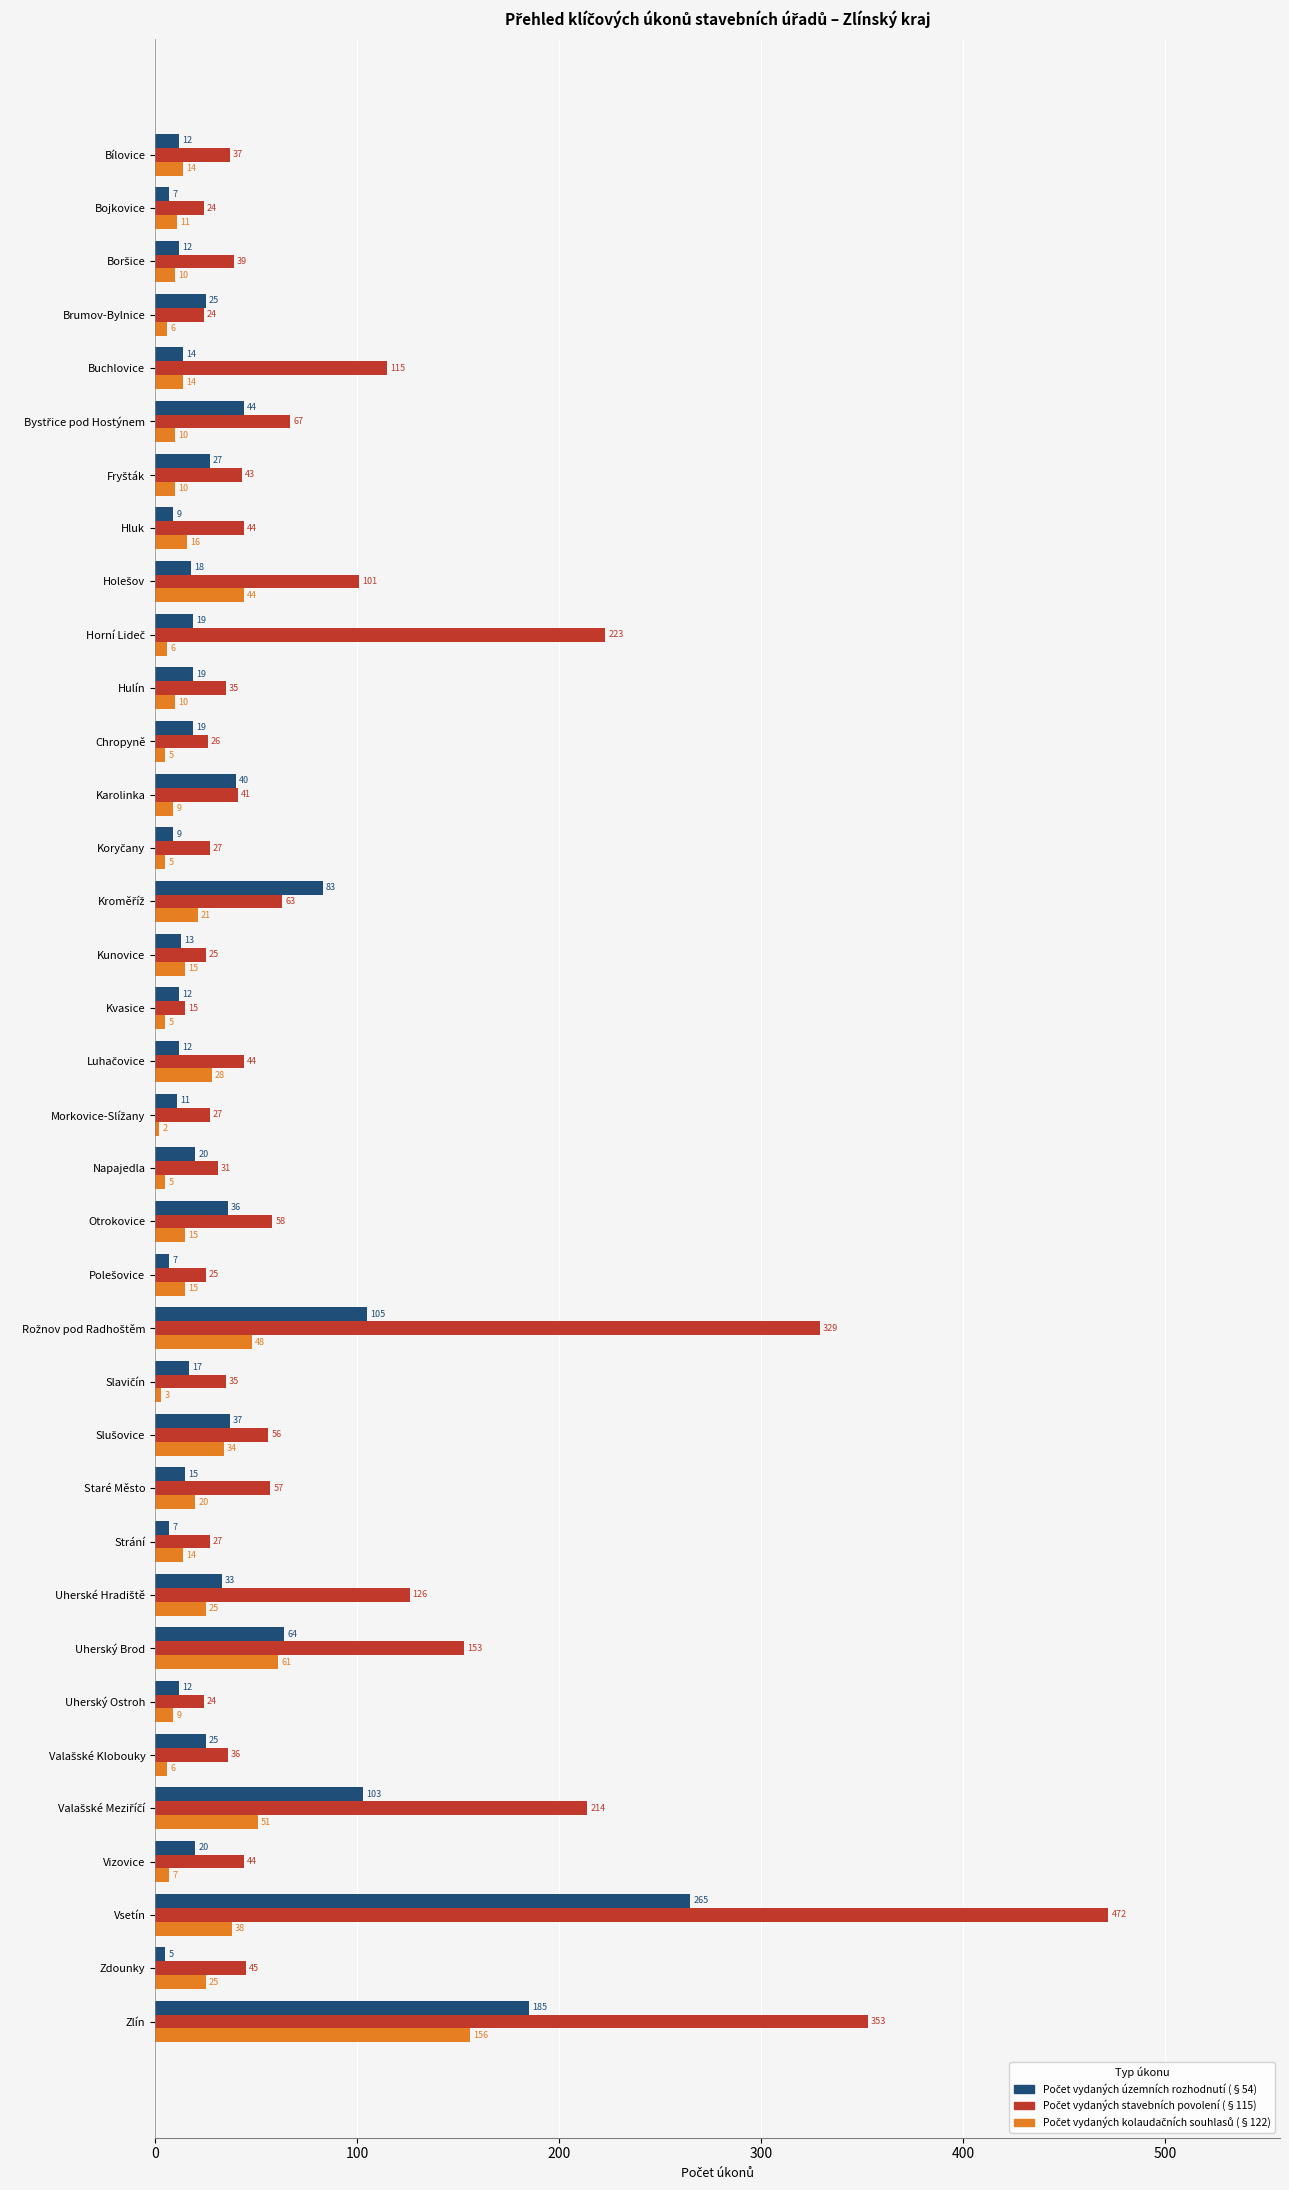

At which category is the sum across all series the highest?

Vsetín